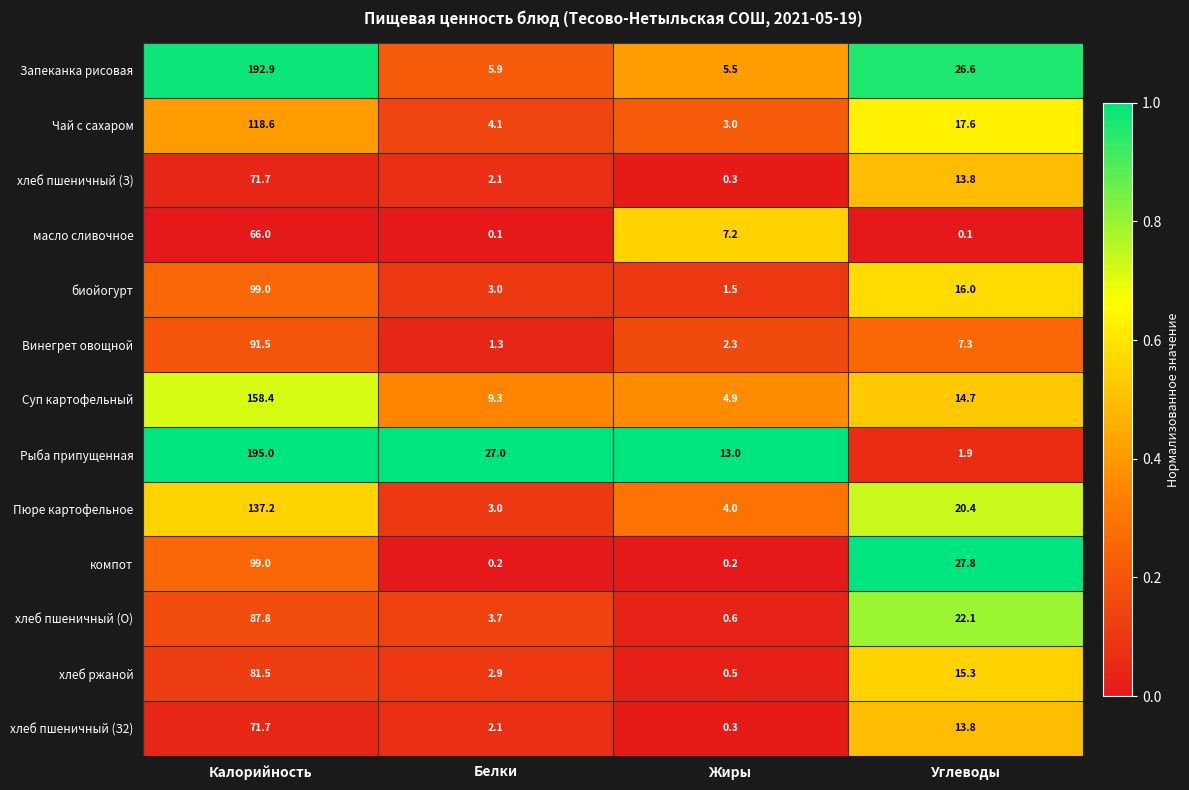

What is the spread (max minus min) of values at Углеводы?

27.7